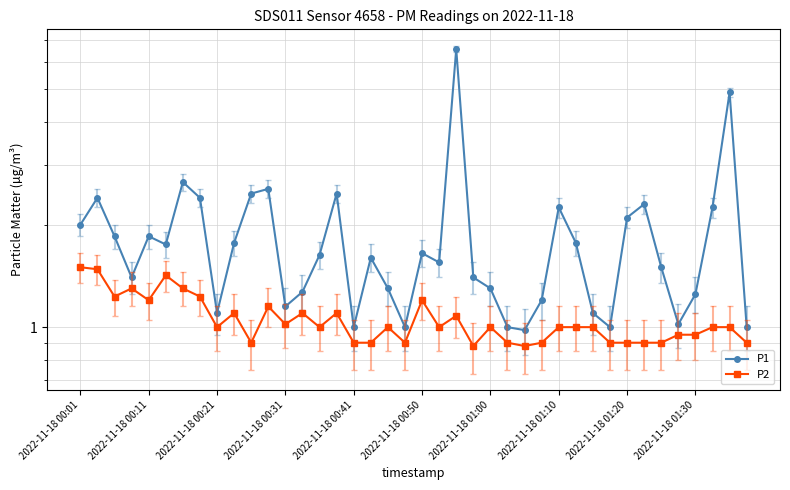

Which series has the widest spread of values?

P1